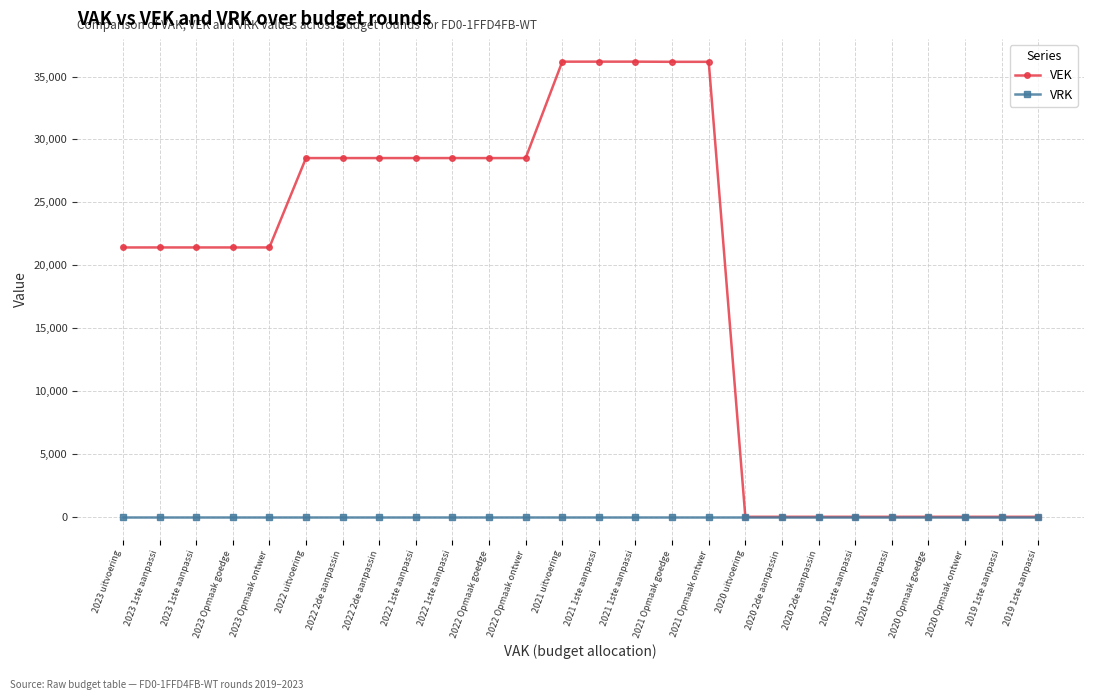

What are all the series names shown in the legend?

VEK, VRK